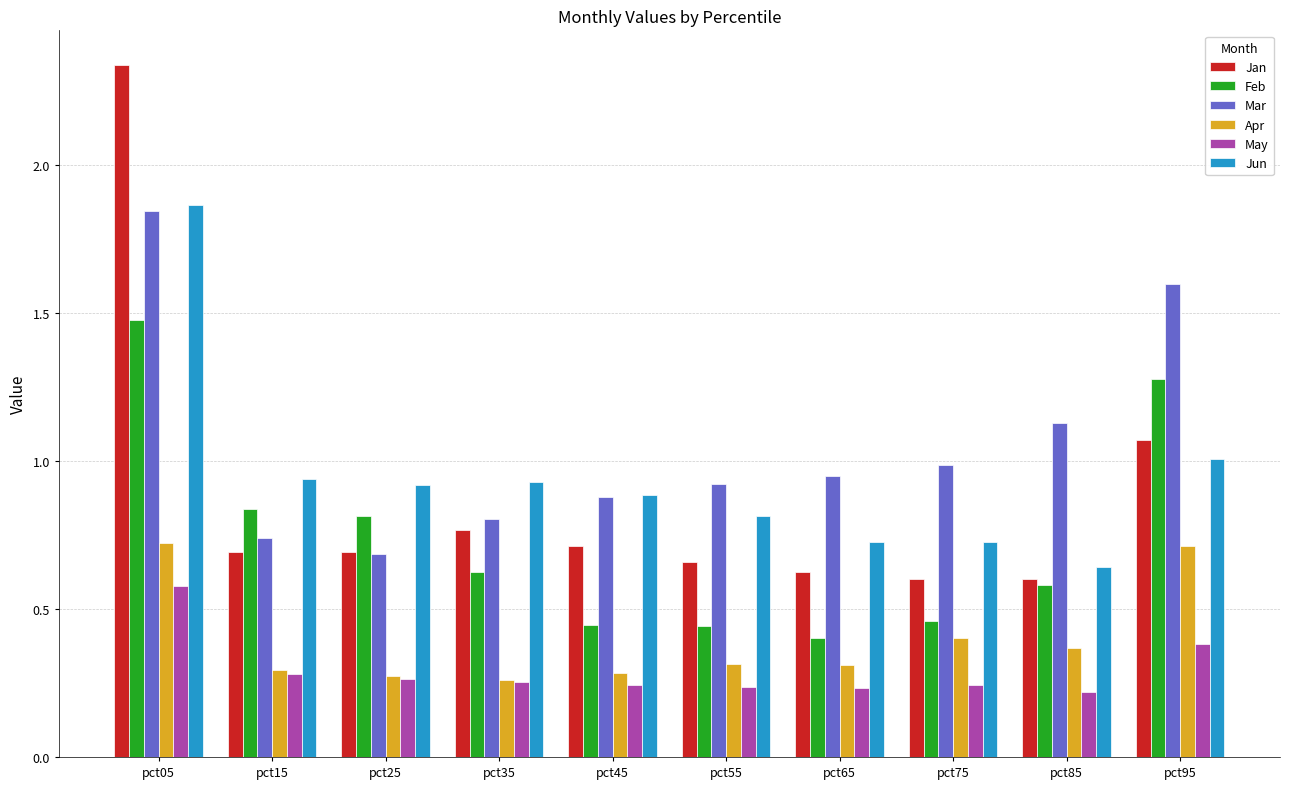

At which category is the sum across all series the highest?

pct05